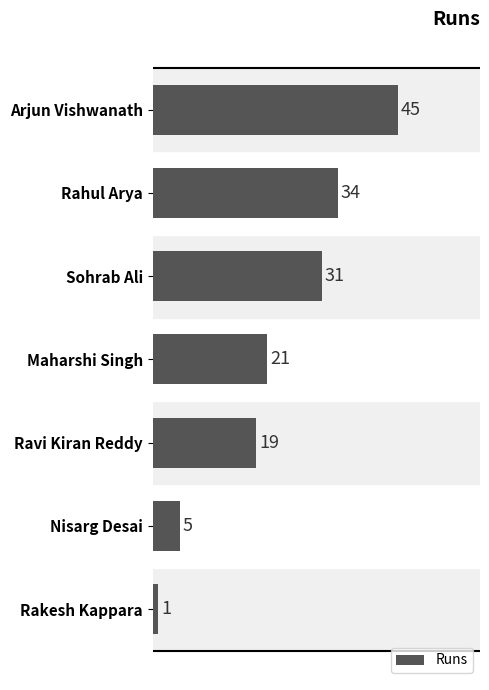

True or false: the data shows 32 at Maharshi Singh.

False